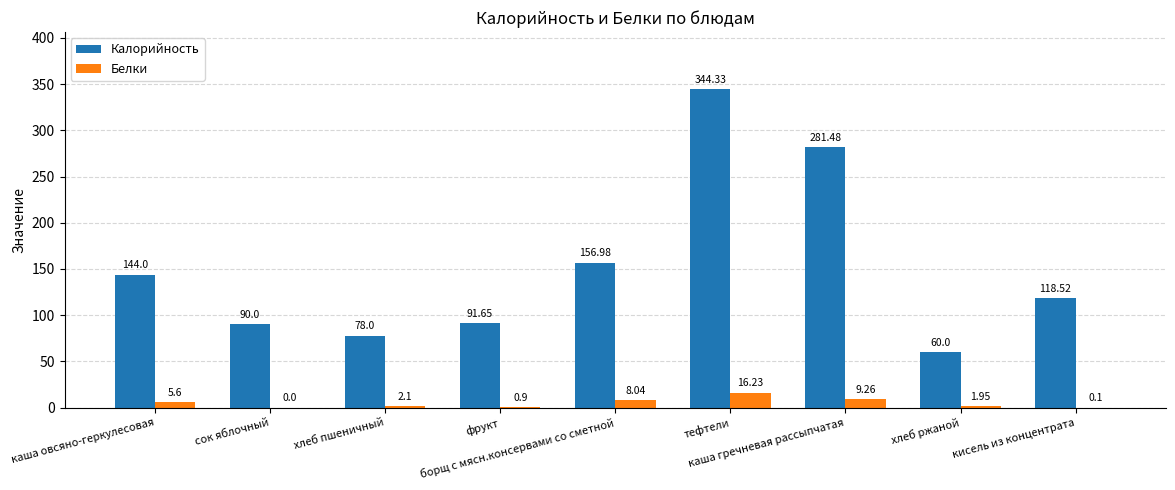

What is the sum of all Калорийность values?

1365.0